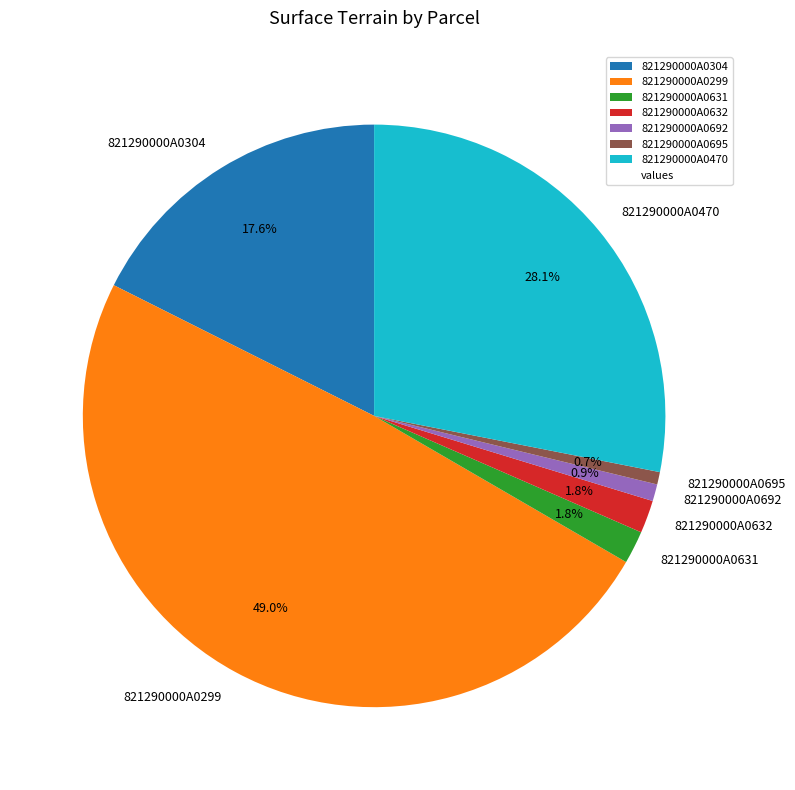

Does 821290000A0304 represent more than half of the total?

No